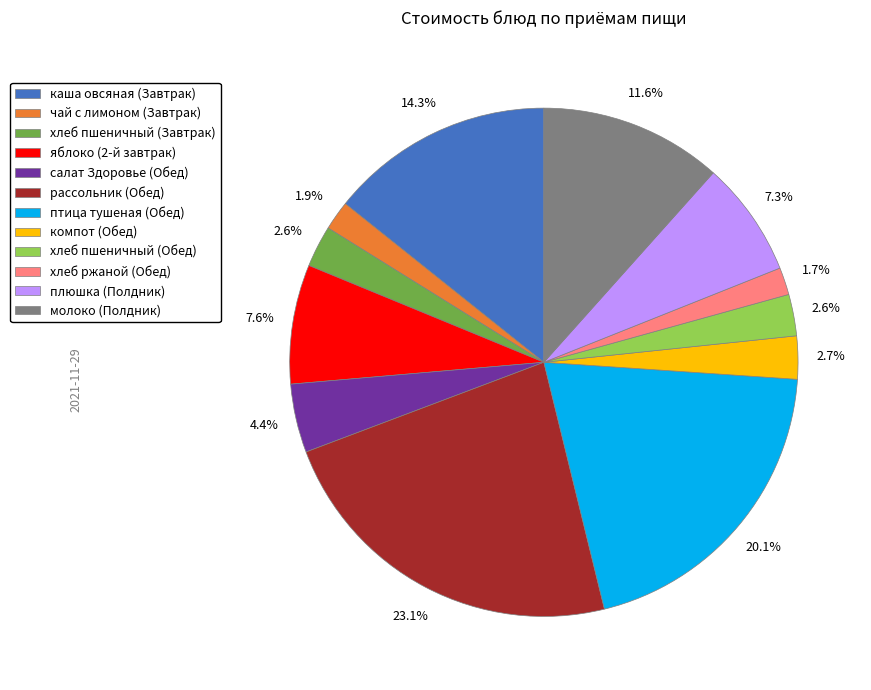

Is яблоко (2-й завтрак) the majority of the pie?

No